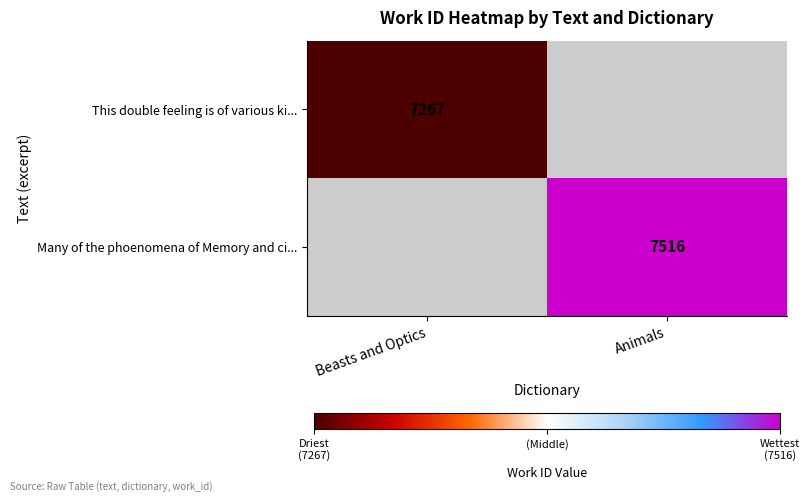

The value of This double feeling is of various ki... at Beasts and Optics is 11231. True or false?

False